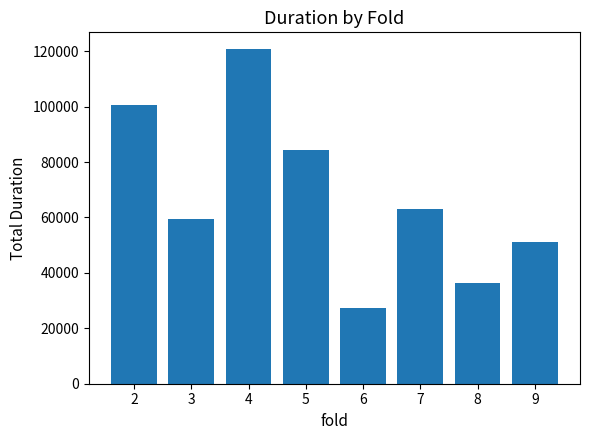

Which category has the lowest value across all series?

6